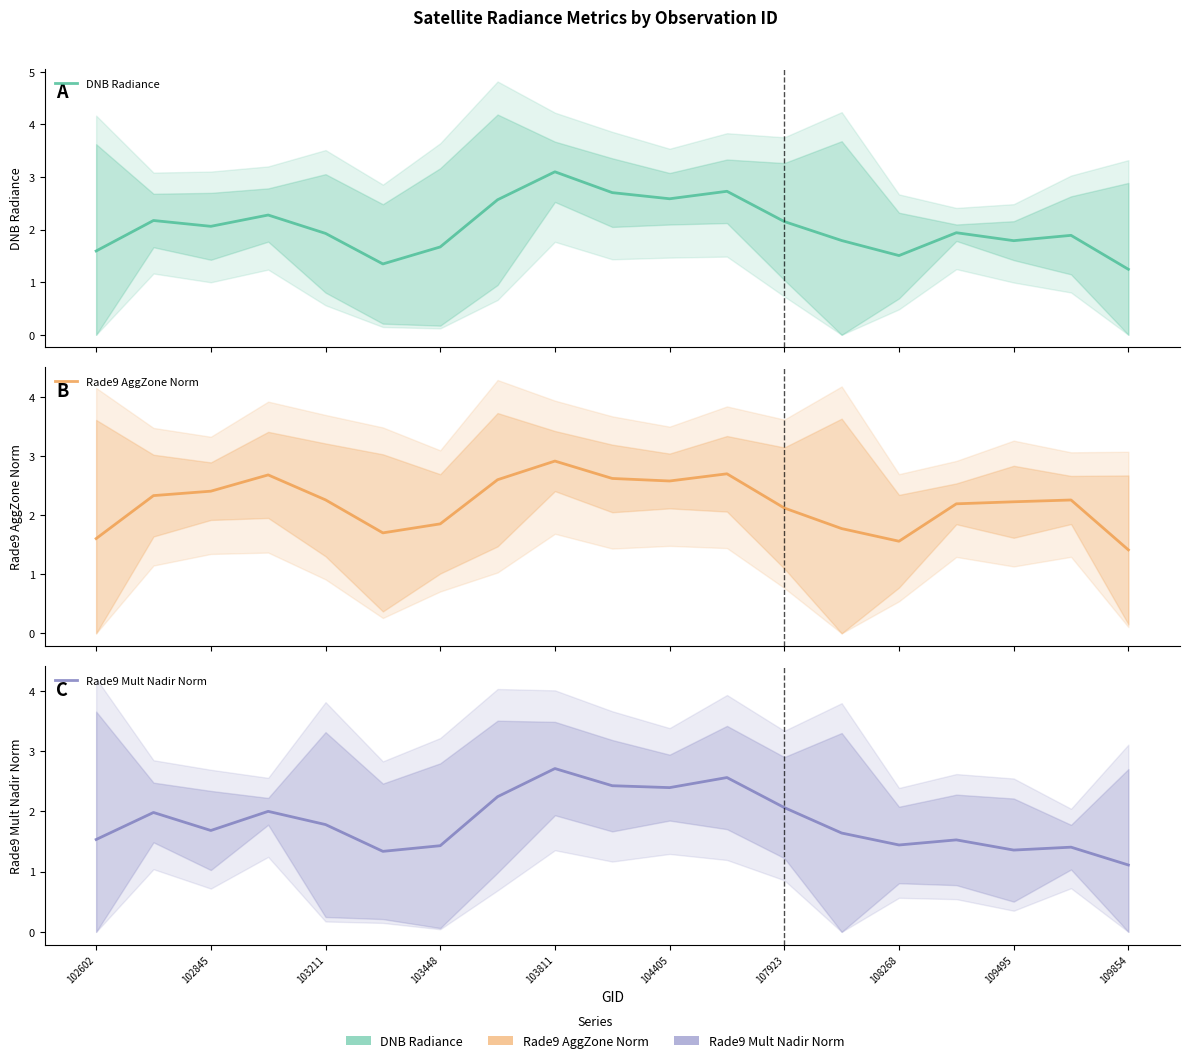

True or false: Rade9 Mult Nadir Norm has a value of 4.9 at 103811.

False